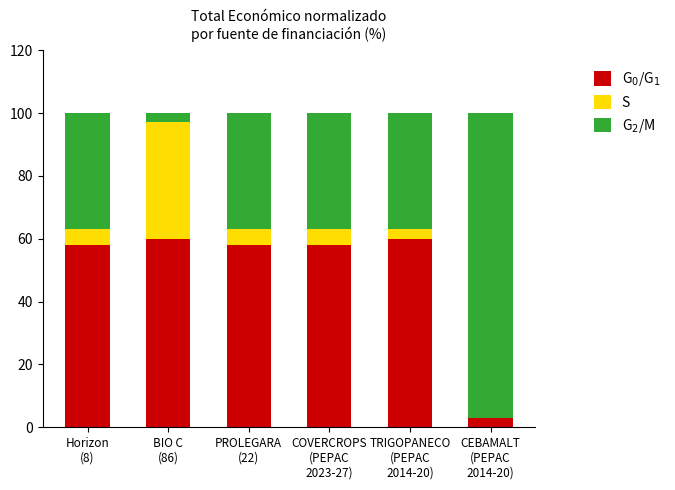

How many distinct data groups are displayed?

3